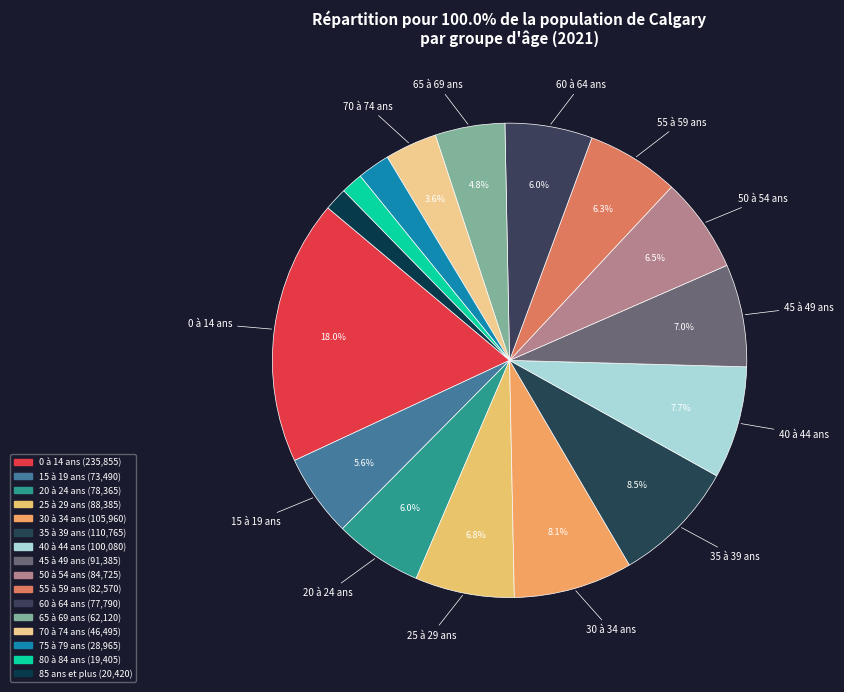

Rank the categories by value from highest to lowest.

0 à 14 ans, 35 à 39 ans, 30 à 34 ans, 40 à 44 ans, 45 à 49 ans, 25 à 29 ans, 50 à 54 ans, 55 à 59 ans, 20 à 24 ans, 60 à 64 ans, 15 à 19 ans, 65 à 69 ans, 70 à 74 ans, 75 à 79 ans, 85 ans et plus, 80 à 84 ans